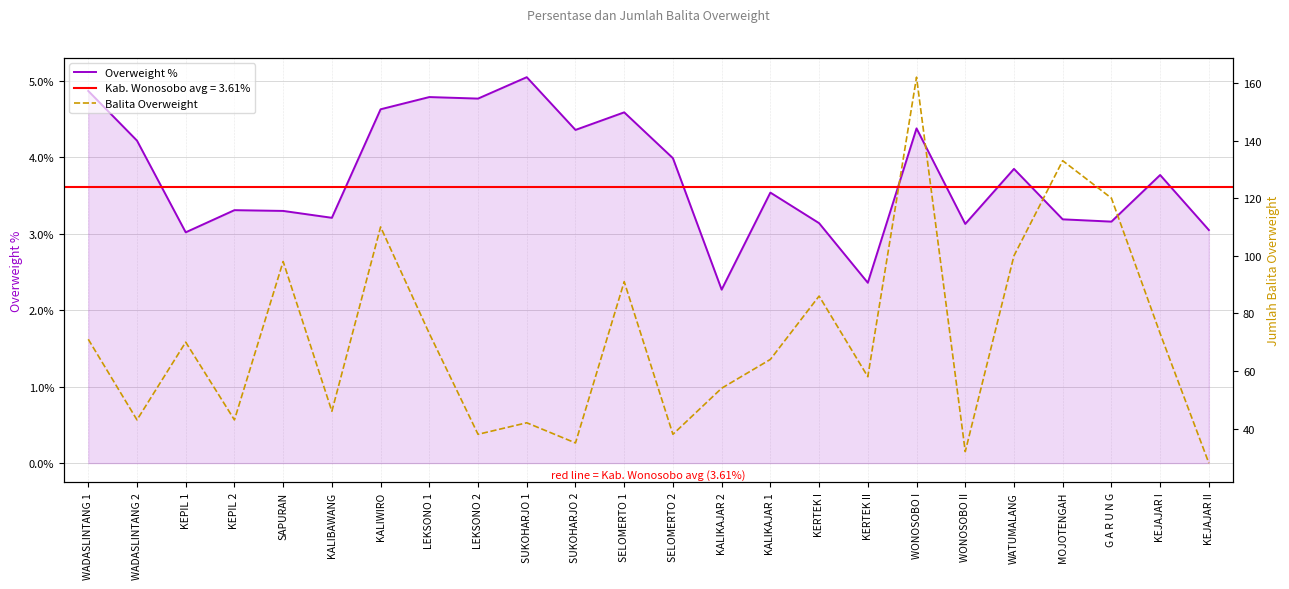

Count the number of data series in this chart.

2